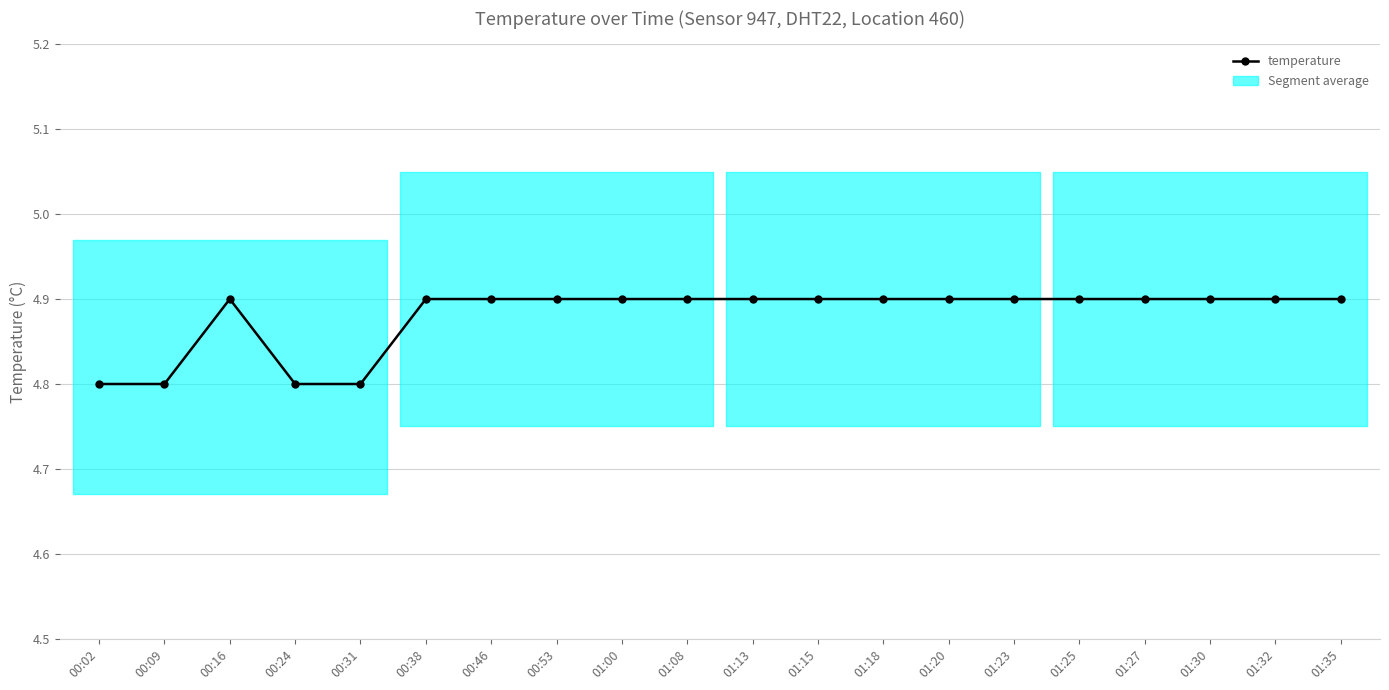

Reading left to right, transcribe all the data shown in this chart.

00:02=4.8	00:09=4.8	00:16=4.9	00:24=4.8	00:31=4.8	00:38=4.9	00:46=4.9	00:53=4.9	01:00=4.9	01:08=4.9	01:13=4.9	01:15=4.9	01:18=4.9	01:20=4.9	01:23=4.9	01:25=4.9	01:27=4.9	01:30=4.9	01:32=4.9	01:35=4.9